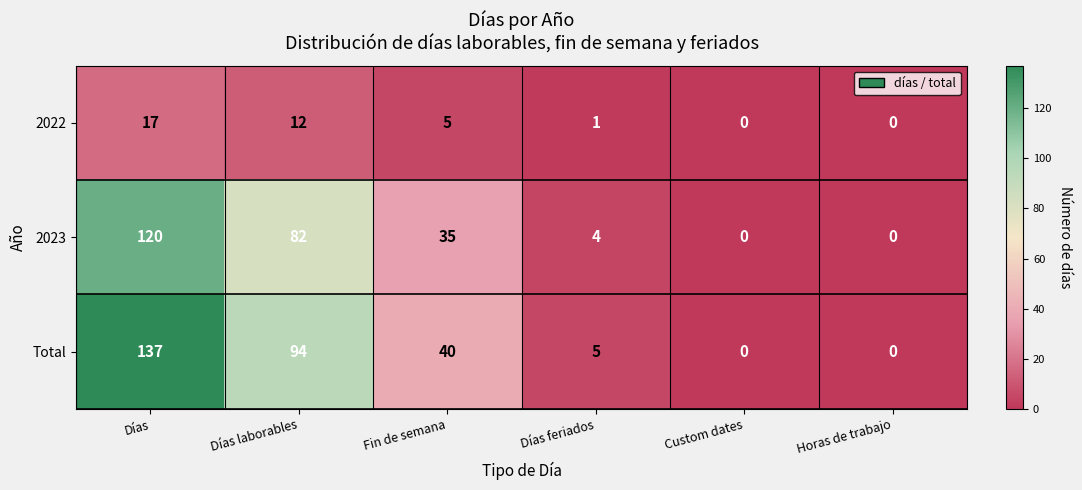

What is the greatest value displayed?

137